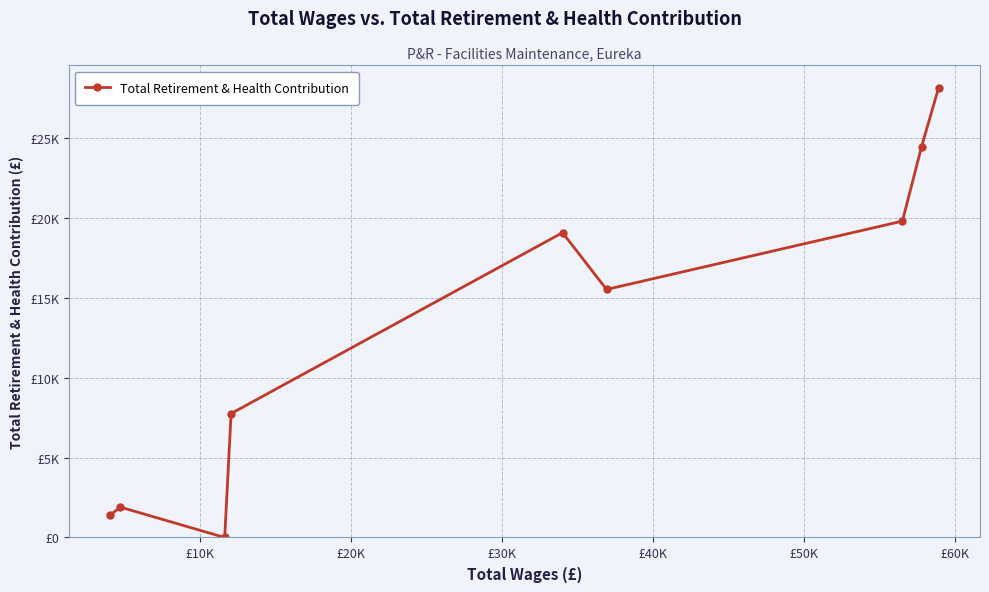

What is the difference between the maximum and second lowest values?

26773